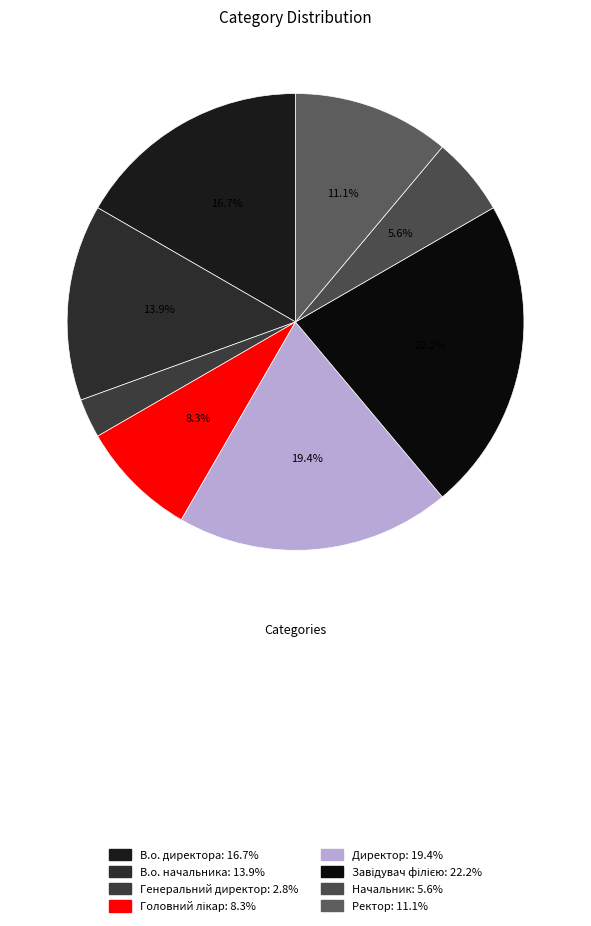

Is it true that Головний лікар is 1% of the pie?

False